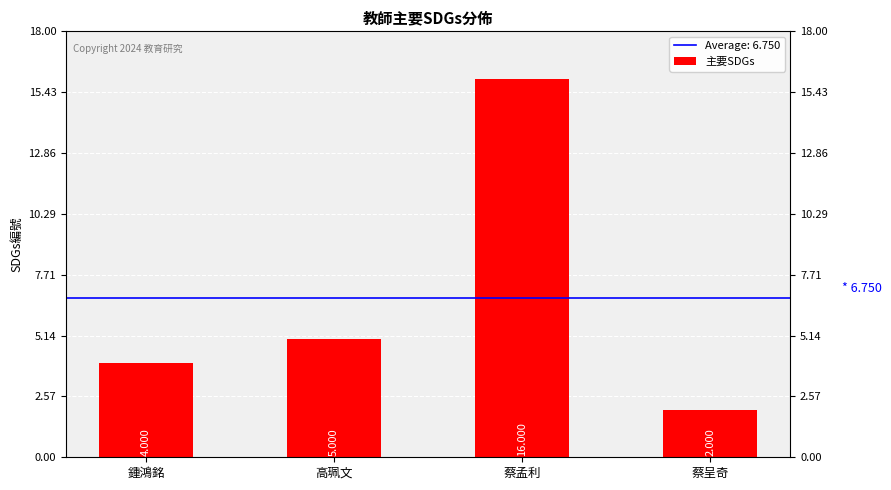

What position from the right is 鍾鴻銘?

4